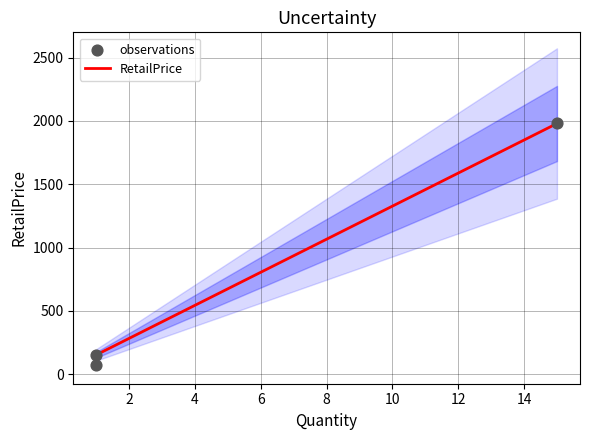

What are all the series names shown in the legend?

RetailPrice, observations